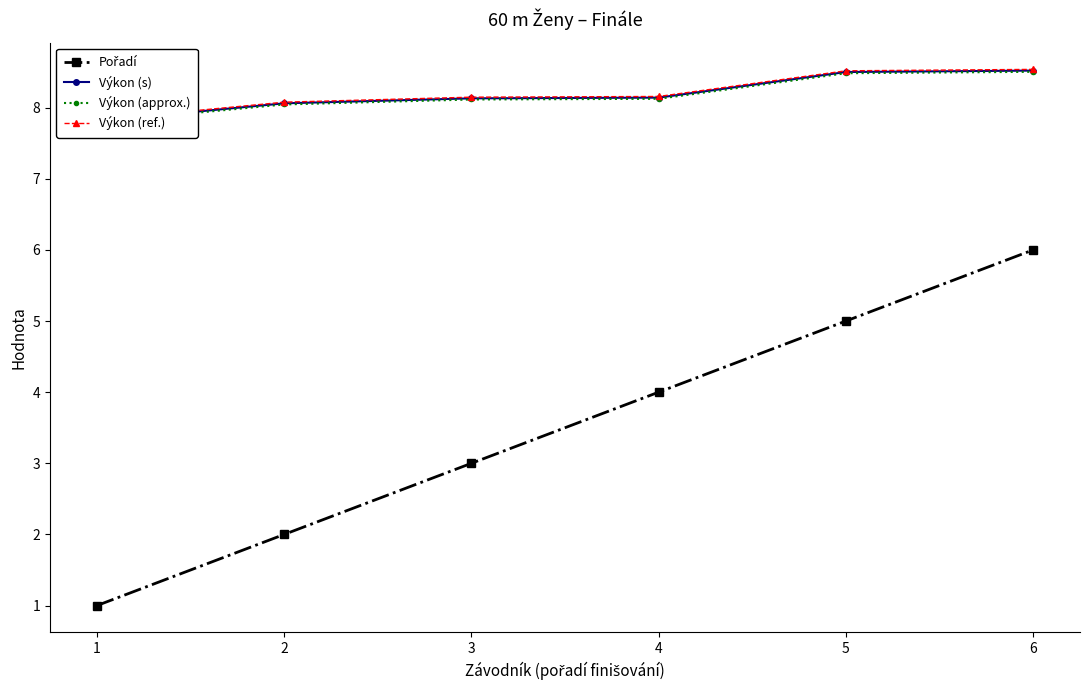

The Pořadí series shows 6.3 at 4. True or false?

False